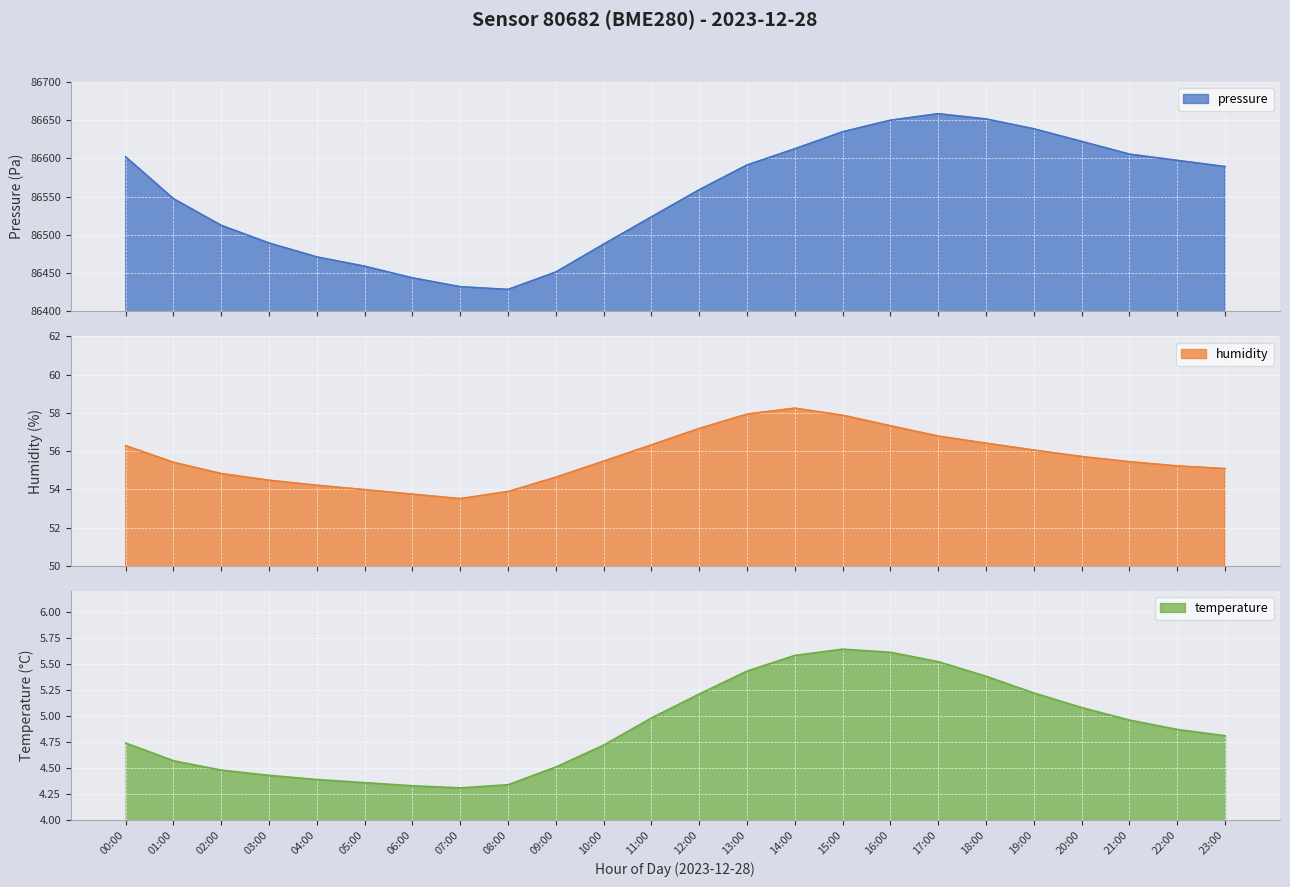

Count the number of data series in this chart.

3